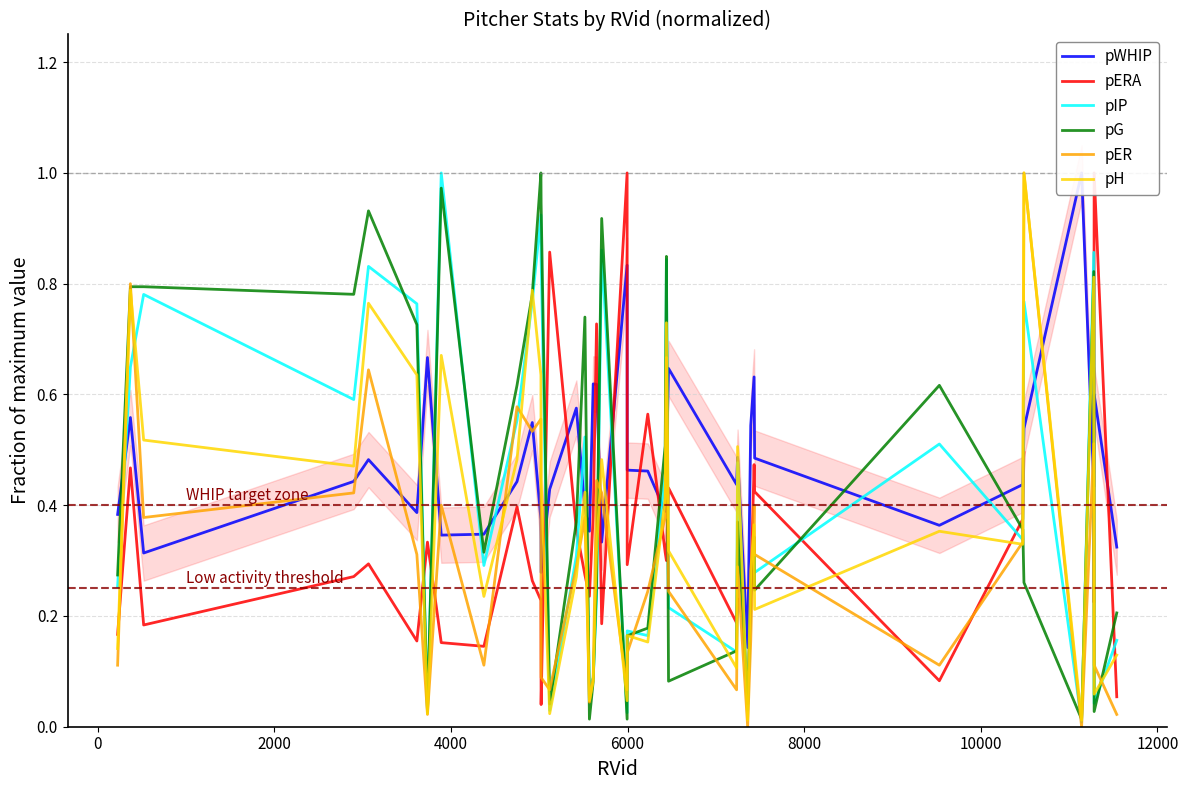

How many lines are shown in the chart?

6